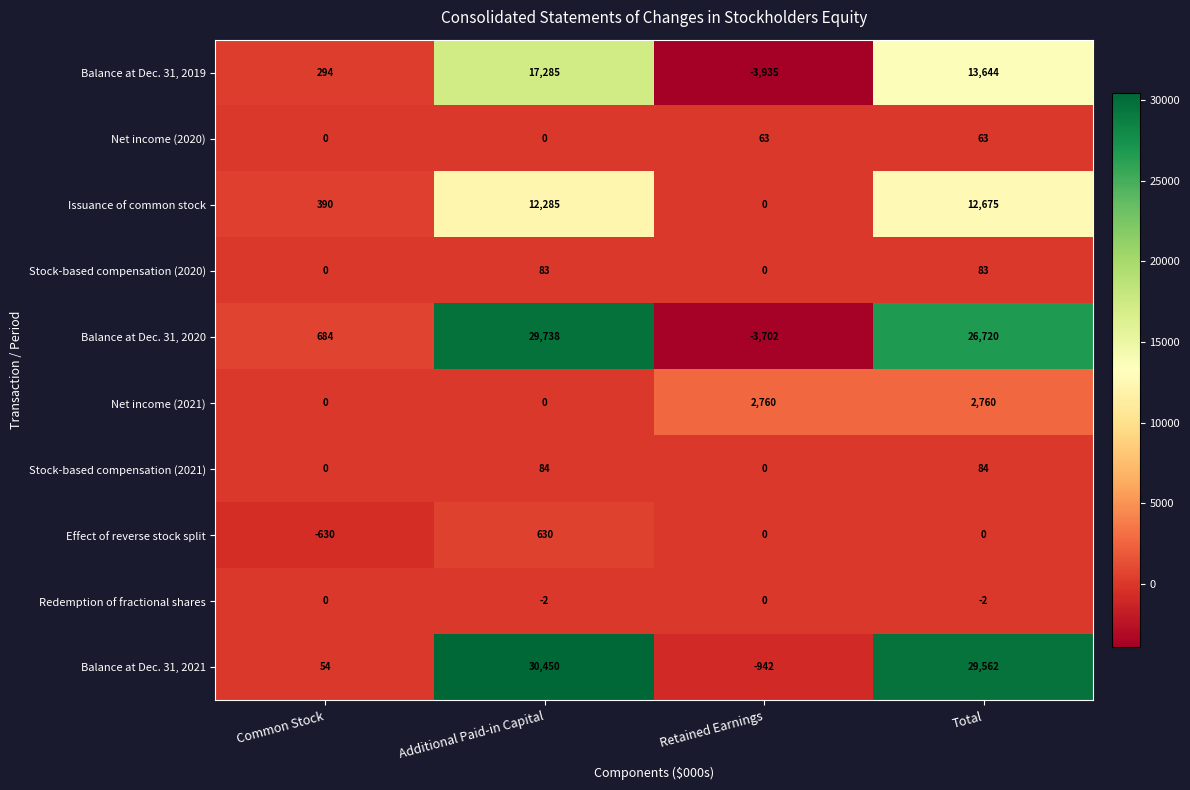

What is the maximum value shown in the chart?

30450